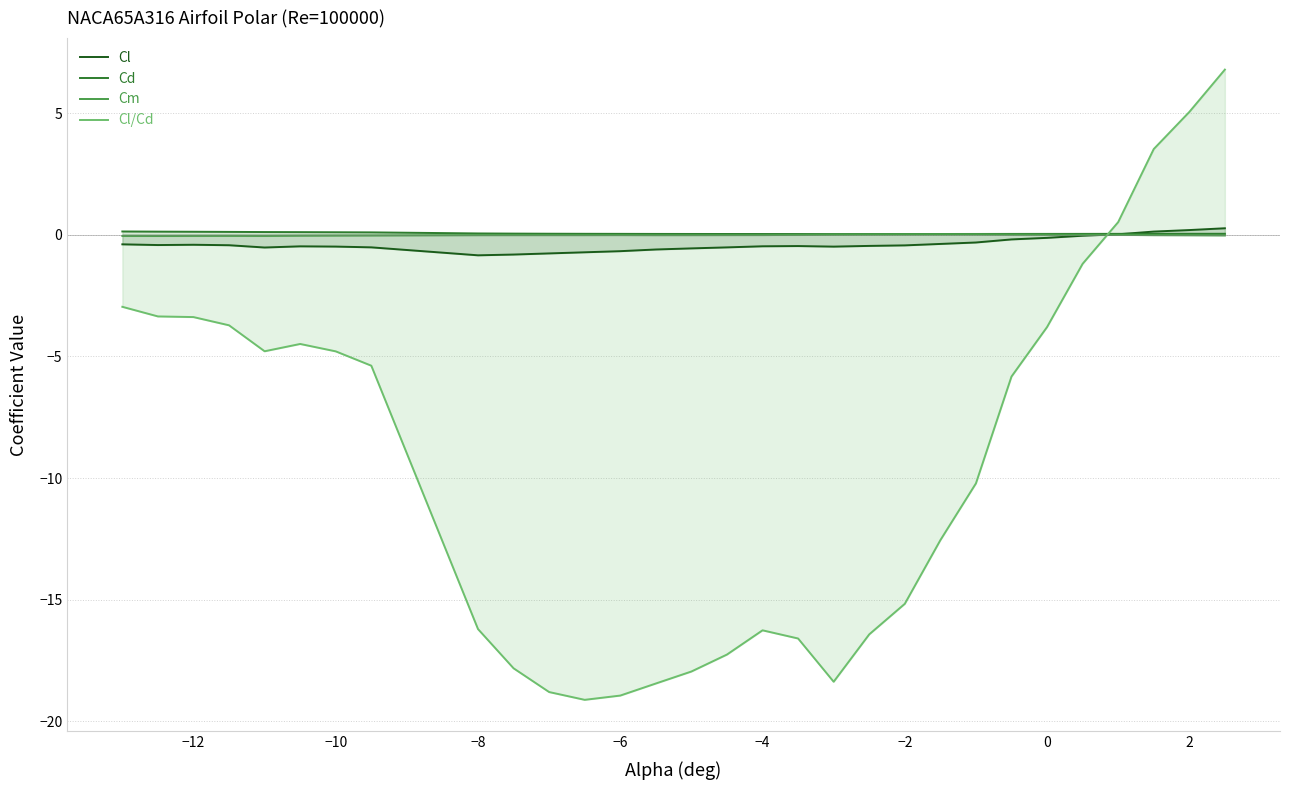

What is the smallest value displayed?

-19.1